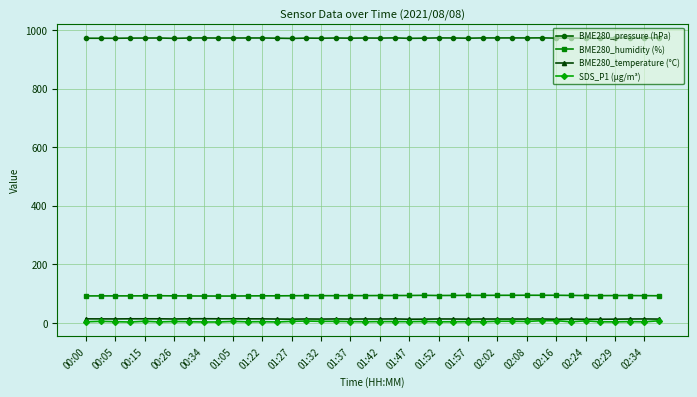

At how many categories does at least one series exceed 252?

40